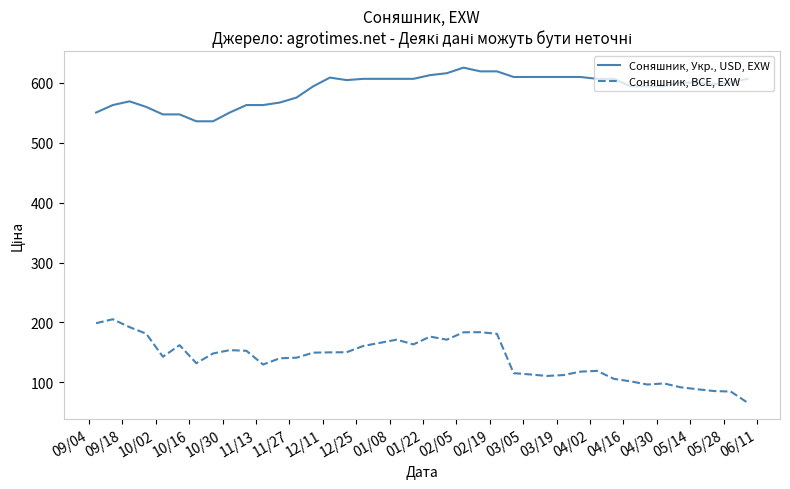

Which series has the largest total across all categories?

Соняшник, Укр., USD, EXW